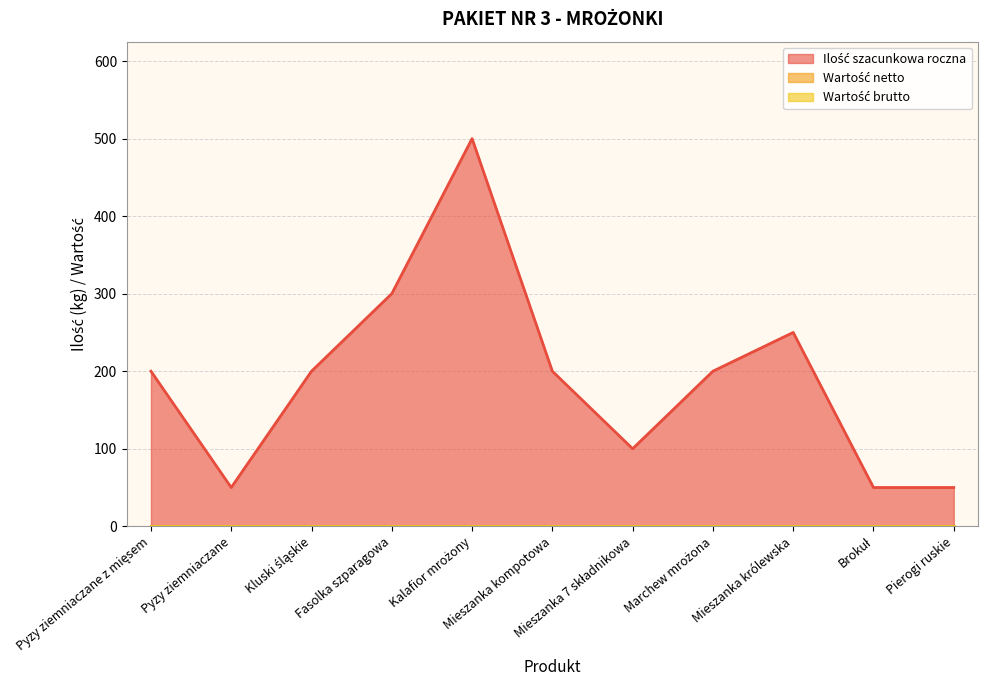

What are all the series names shown in the legend?

Ilość szacunkowa roczna, Wartość netto, Wartość brutto